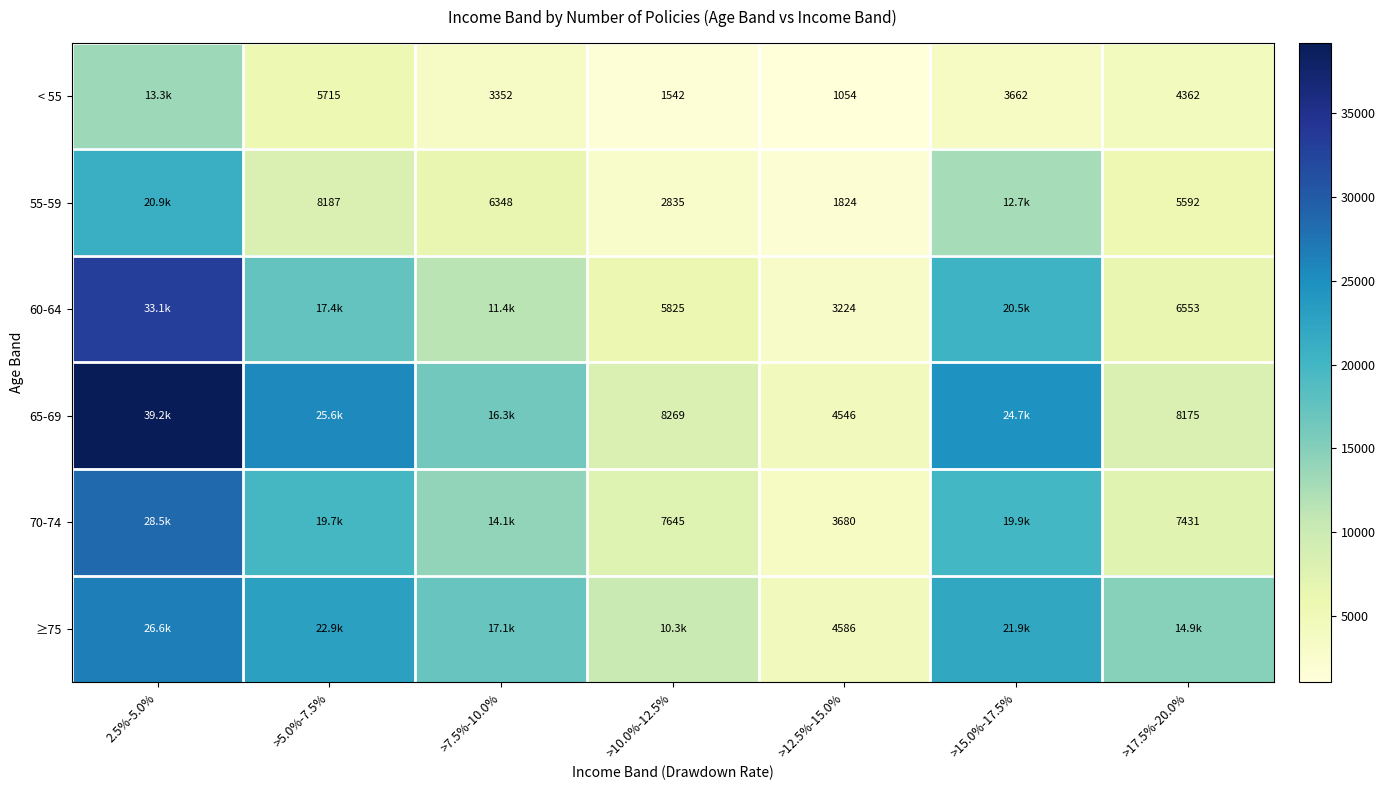

Is it true that < 55 equals 2126.1 at >10.0%-12.5%?

False